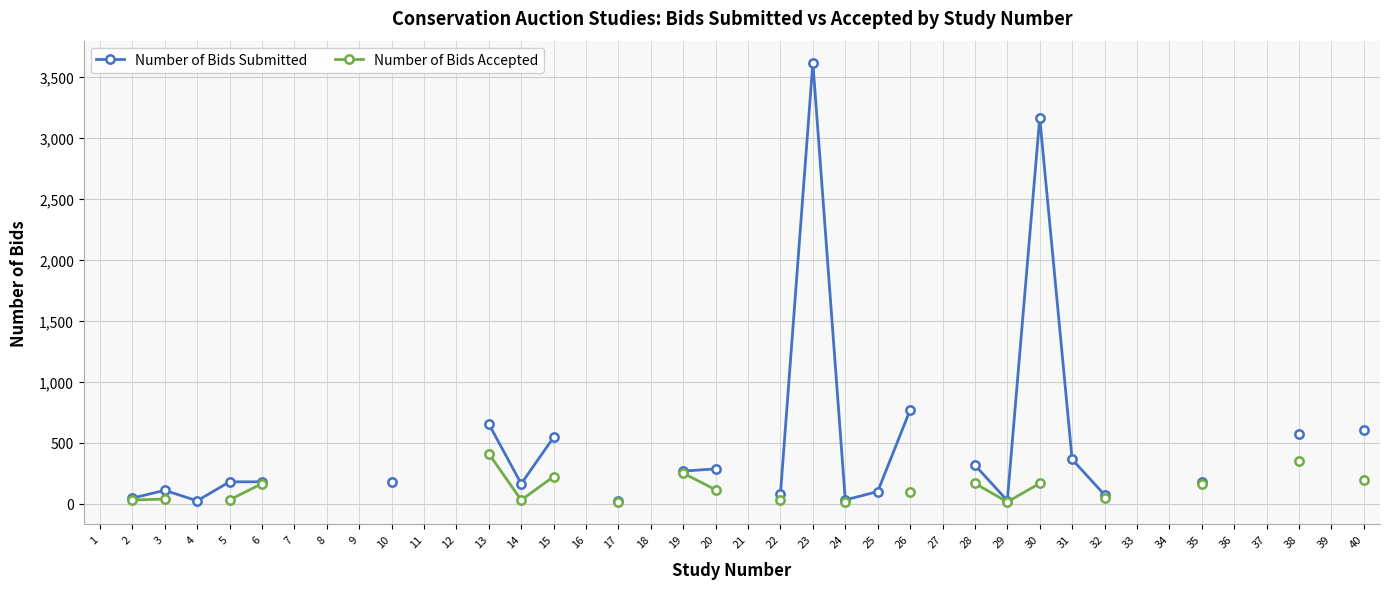

What is the difference between the second highest and minimum values in the Number of Bids Accepted series?

317.0